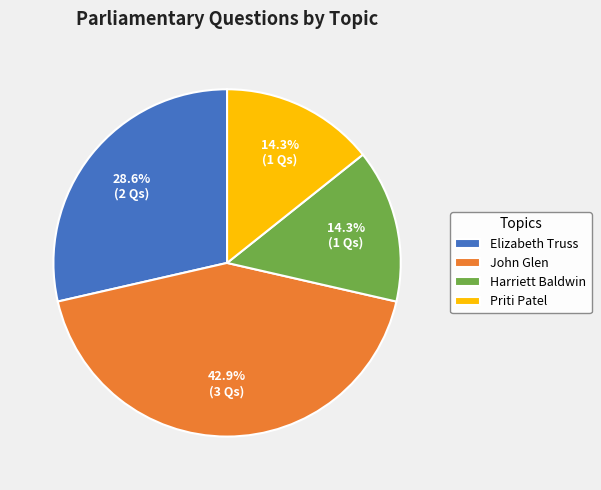

Does any single category account for the majority?

No